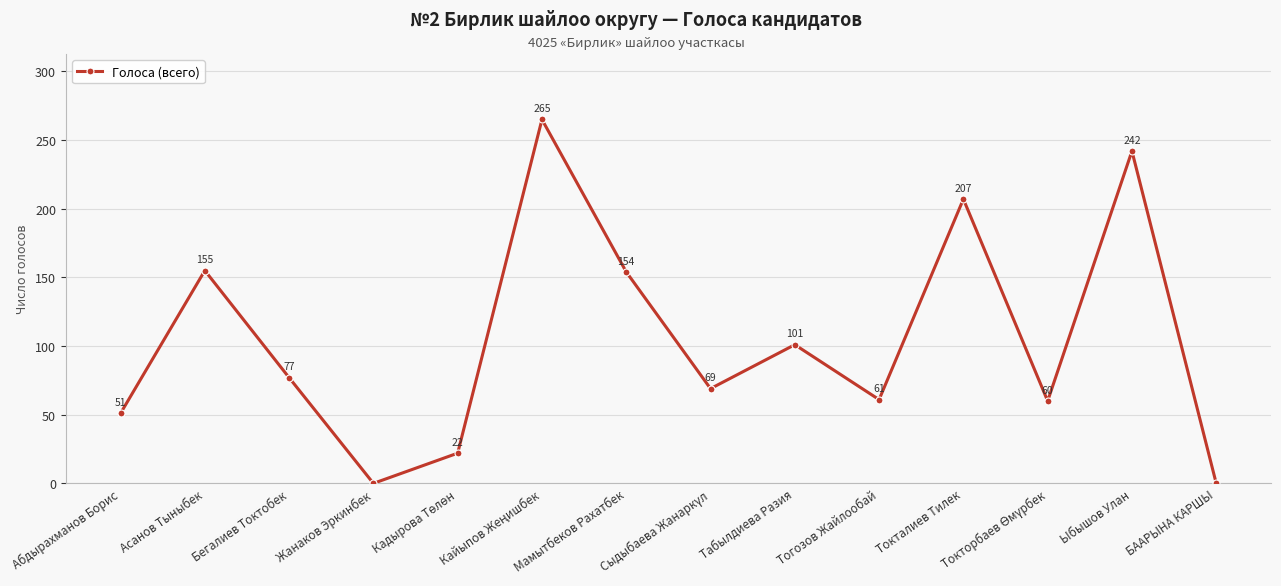

At which label is the value closest to 132?

Мамытбеков Рахатбек